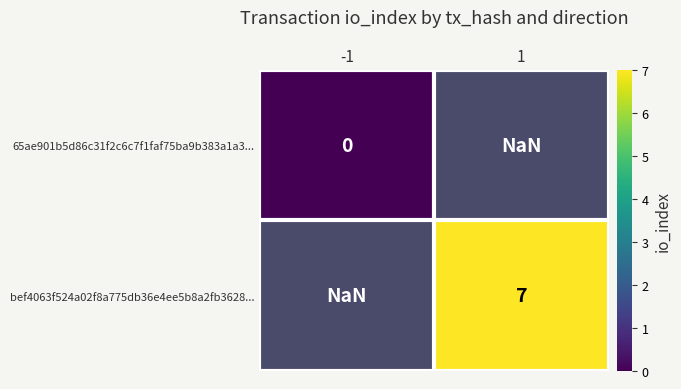

Which series has the widest spread of values?

65ae901b5d86c31f2c6c7f1faf75ba9b383a1a3...